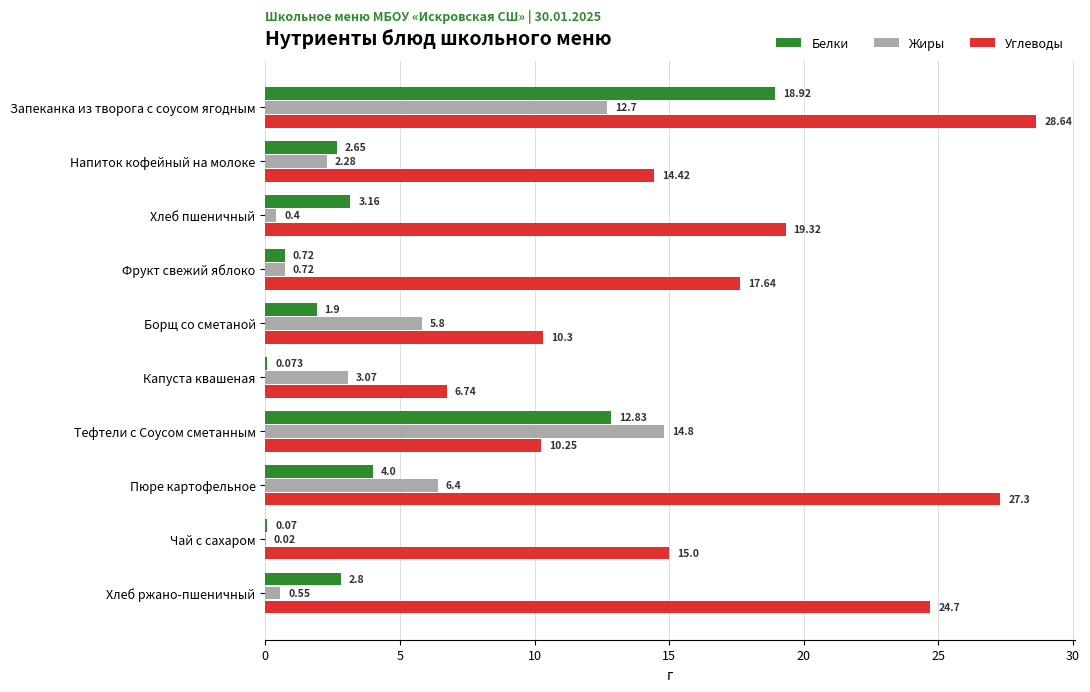

Which series has the largest total across all categories?

Углеводы